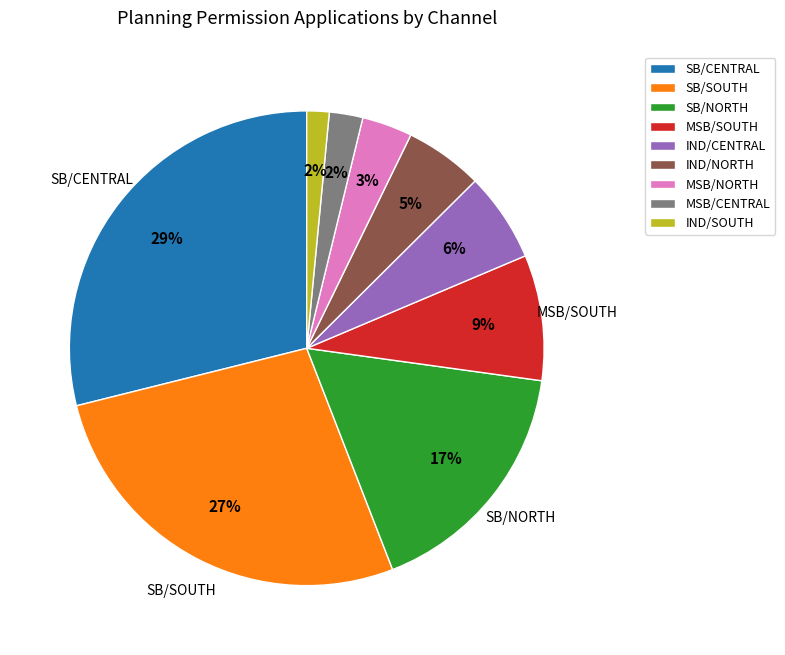

Is there a majority slice in this chart?

No